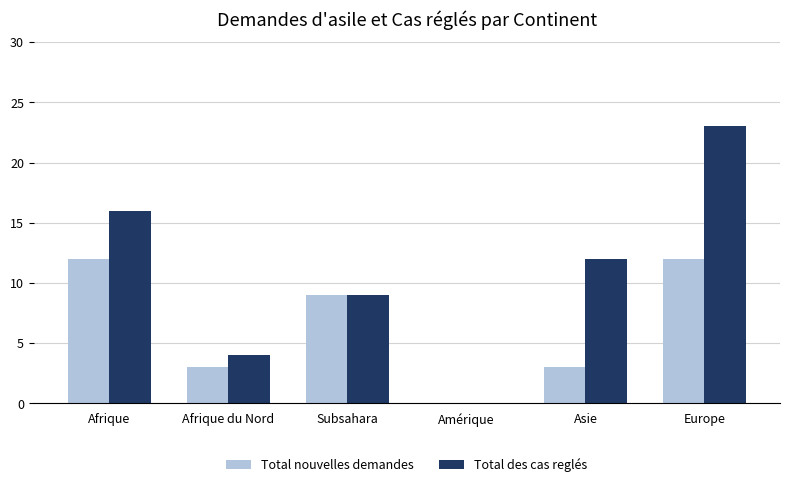

At which category is the sum across all series the highest?

Europe